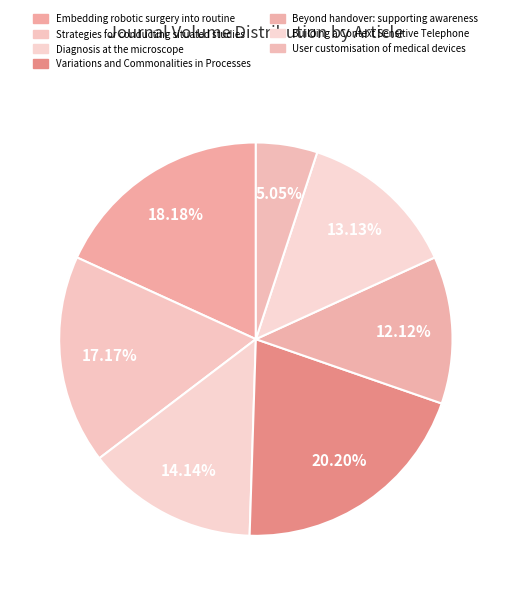

How many segments does this pie chart have?

7